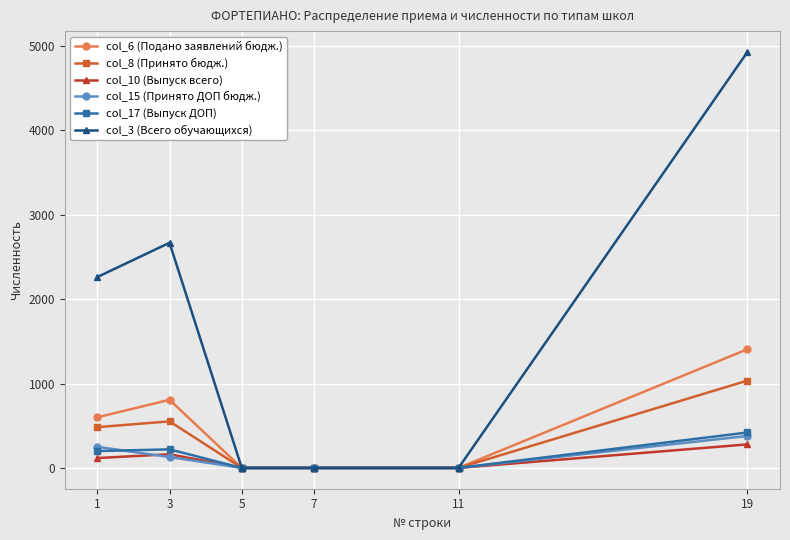

What are all the series names shown in the legend?

col_6 (Подано заявлений бюдж.), col_8 (Принято бюдж.), col_10 (Выпуск всего), col_15 (Принято ДОП бюдж.), col_17 (Выпуск ДОП), col_3 (Всего обучающихся)